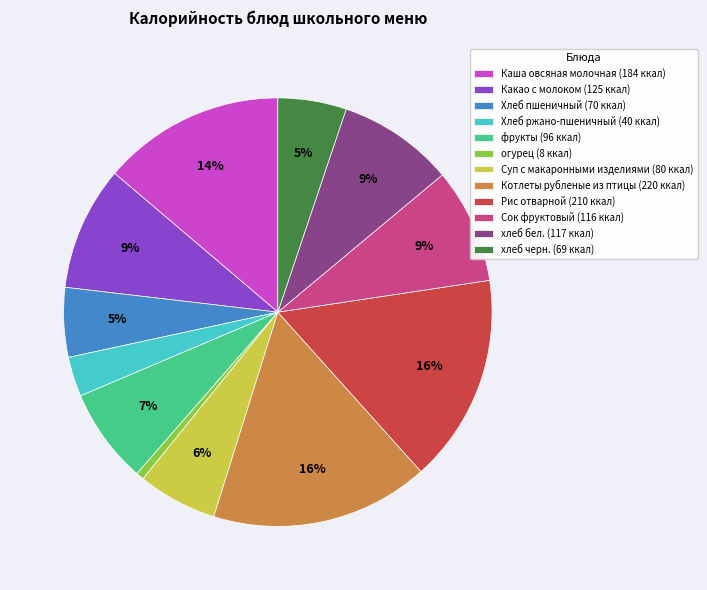

Combined, do Котлеты рубленые из птицы and Суп с макаронными изделиями account for over 50%?

No